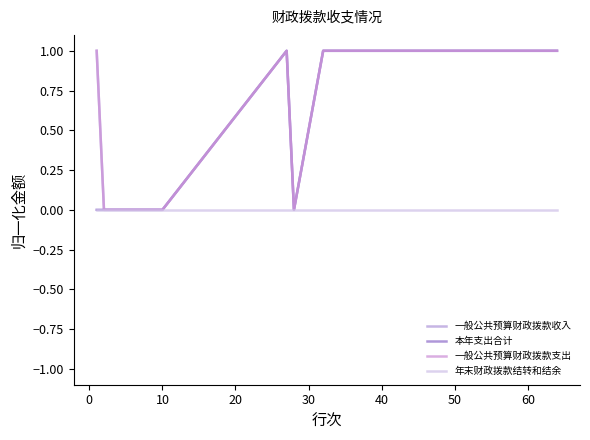

How many interior local peaks does the 本年支出合计 series have?

1